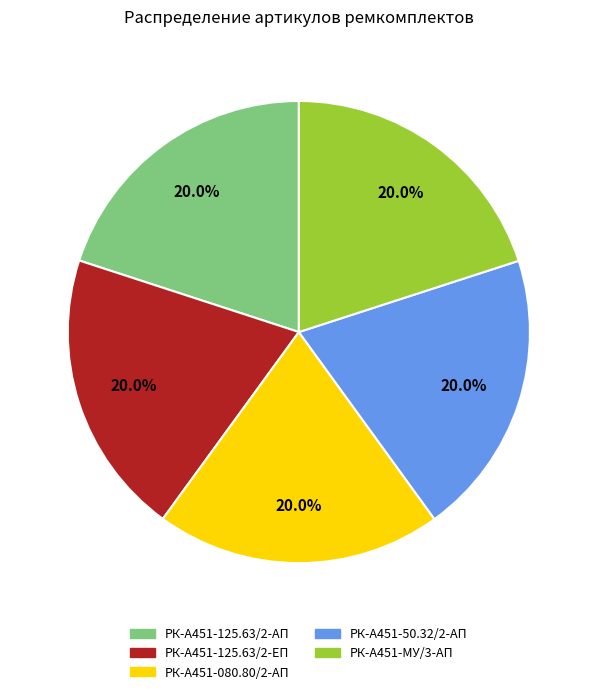

What percentage is NOT represented by РК-А451-125.63/2-ЕП?

80.0%